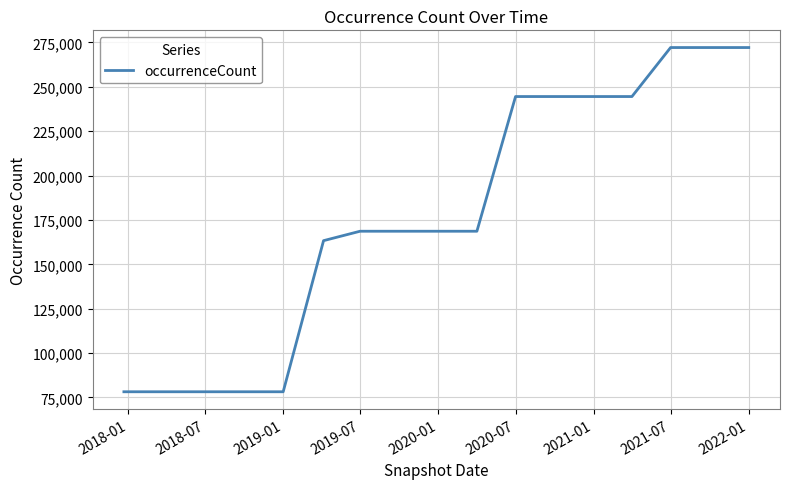

How many categories are shown in the chart?

17